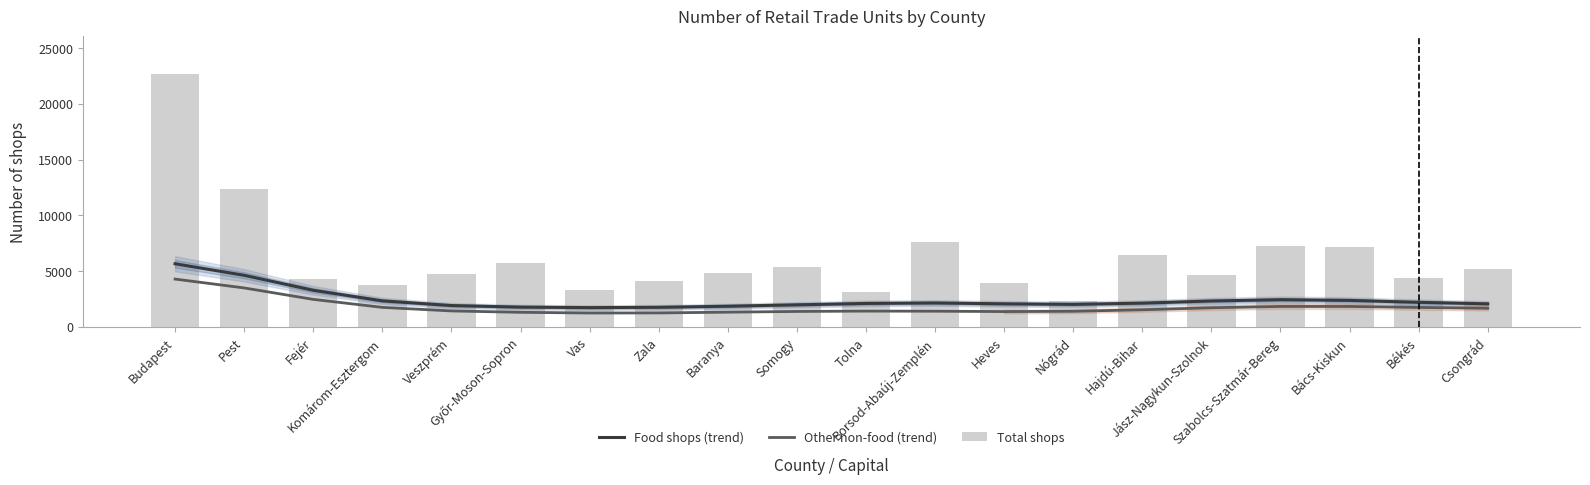

Is the value of Total shops at Békés greater than the value of Food shops (trend) at Somogy?

Yes